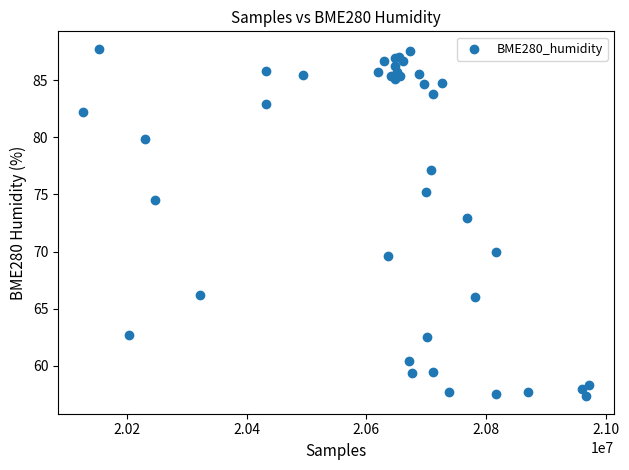

What Y value in the scatter plot is closest to 72?

73.0